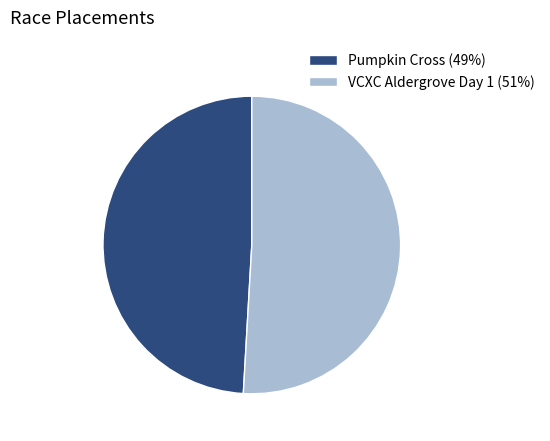

What is the majority slice?

VCXC Aldergrove Day 1